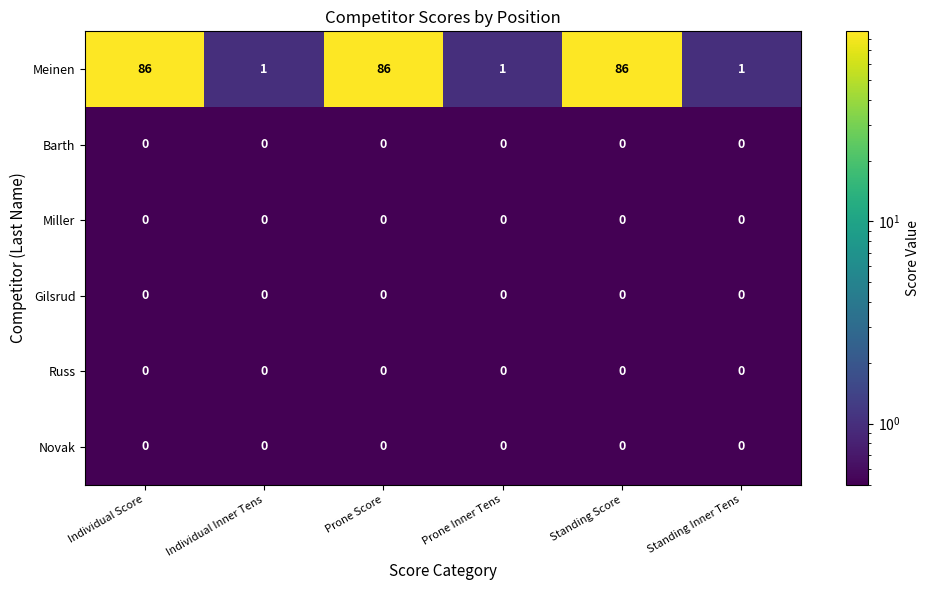

Which series has the widest spread of values?

Meinen